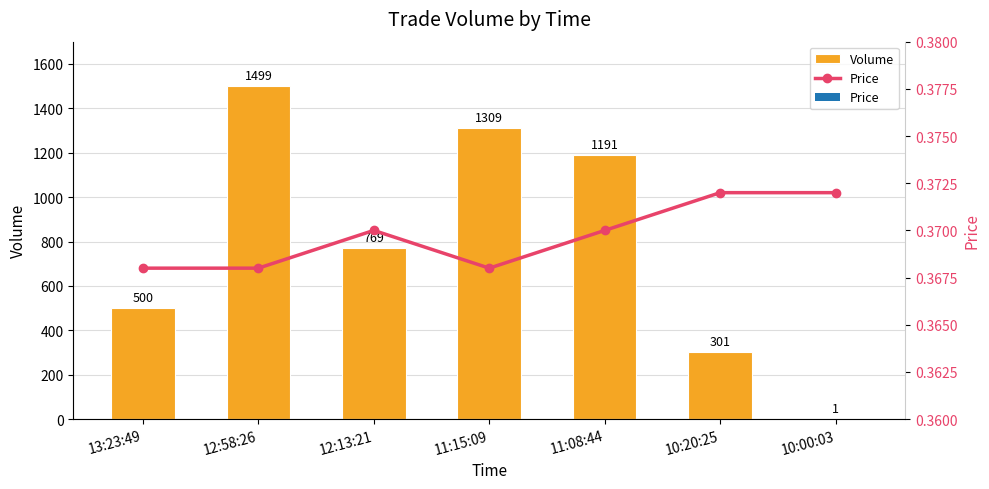

What is the approximate value of Volume at 11:15:09?

1309